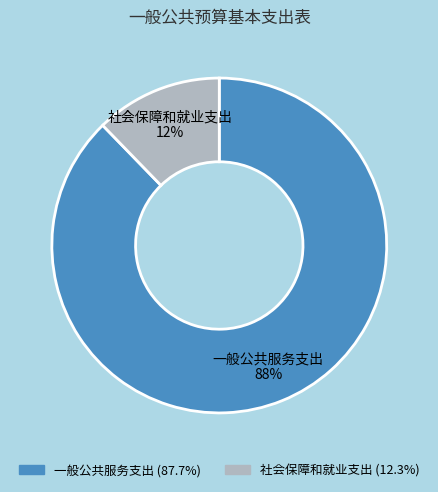

What is the majority slice?

一般公共服务支出